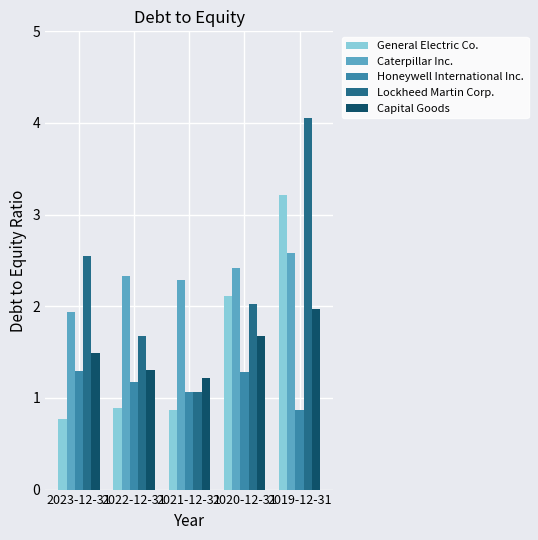

Which series has the widest spread of values?

Lockheed Martin Corp.